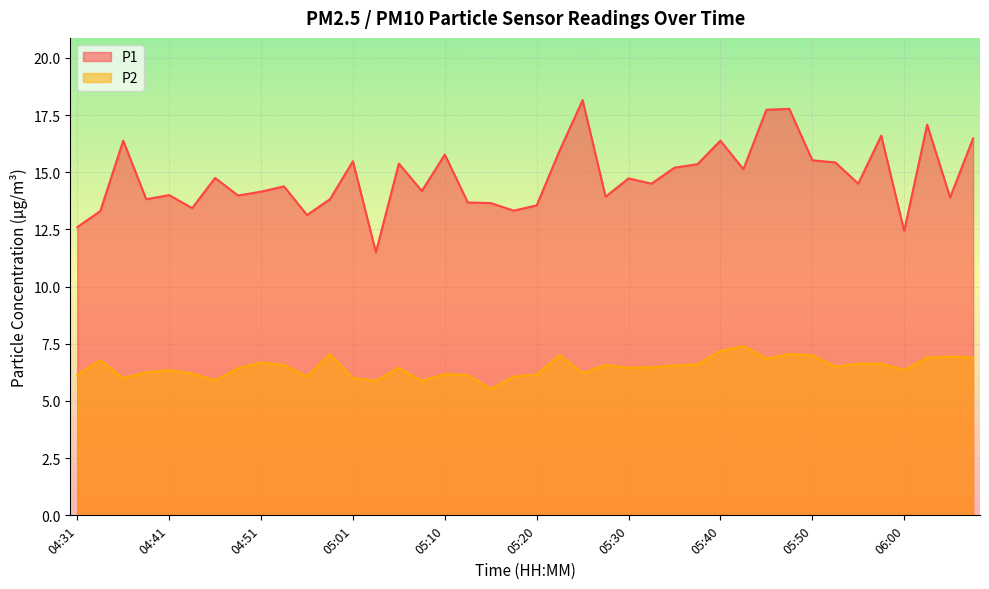

Reading left to right, what are all the values shown in this chart?

P1: 12.6	13.3	16.4	13.8	14.0	13.4	14.8	14.0	14.2	14.4	13.1	13.8	15.5	11.5	15.4	14.2	15.8	13.7	13.7	13.3	13.6	15.9	18.1	13.9	14.7	14.5	15.2	15.3	16.4	15.1	17.7	17.8	15.5	15.4	14.5	16.6	12.4	17.1	13.9	16.5
P2: 6.1	6.8	6.0	6.2	6.3	6.2	5.9	6.4	6.7	6.6	6.1	7.0	6.0	5.9	6.5	5.9	6.2	6.1	5.5	6.1	6.2	7.0	6.2	6.6	6.5	6.5	6.5	6.6	7.2	7.4	6.8	7.0	7.0	6.5	6.6	6.6	6.3	6.9	6.9	6.9